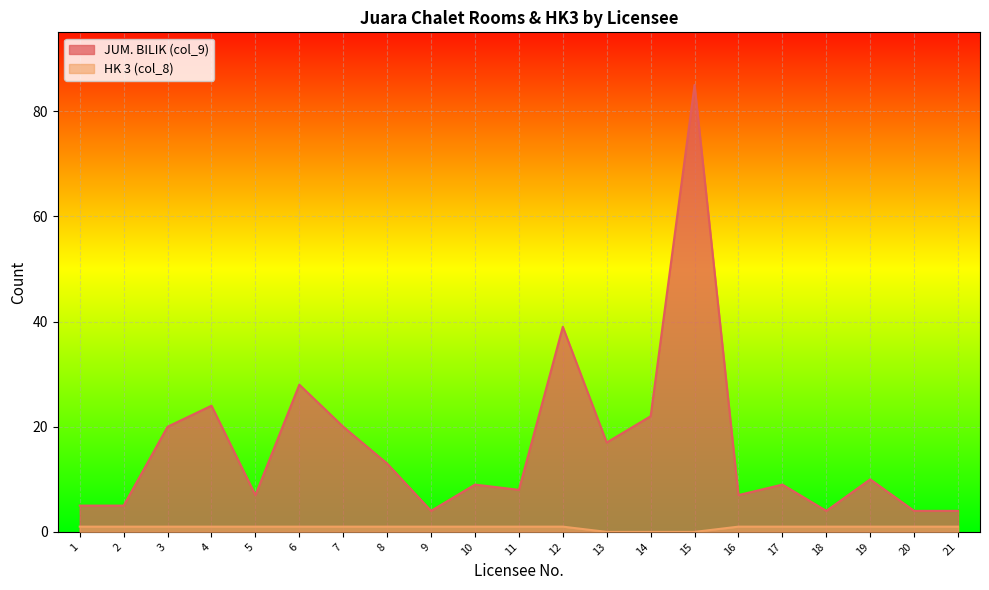

Reading right to left, transcribe all the data shown in this chart.

JUM. BILIK (col_9): 4	4	10	4	9	7	85	22	17	39	8	9	4	13	20	28	7	24	20	5	5
HK 3 (col_8): 1	1	1	1	1	1	0	0	0	1	1	1	1	1	1	1	1	1	1	1	1